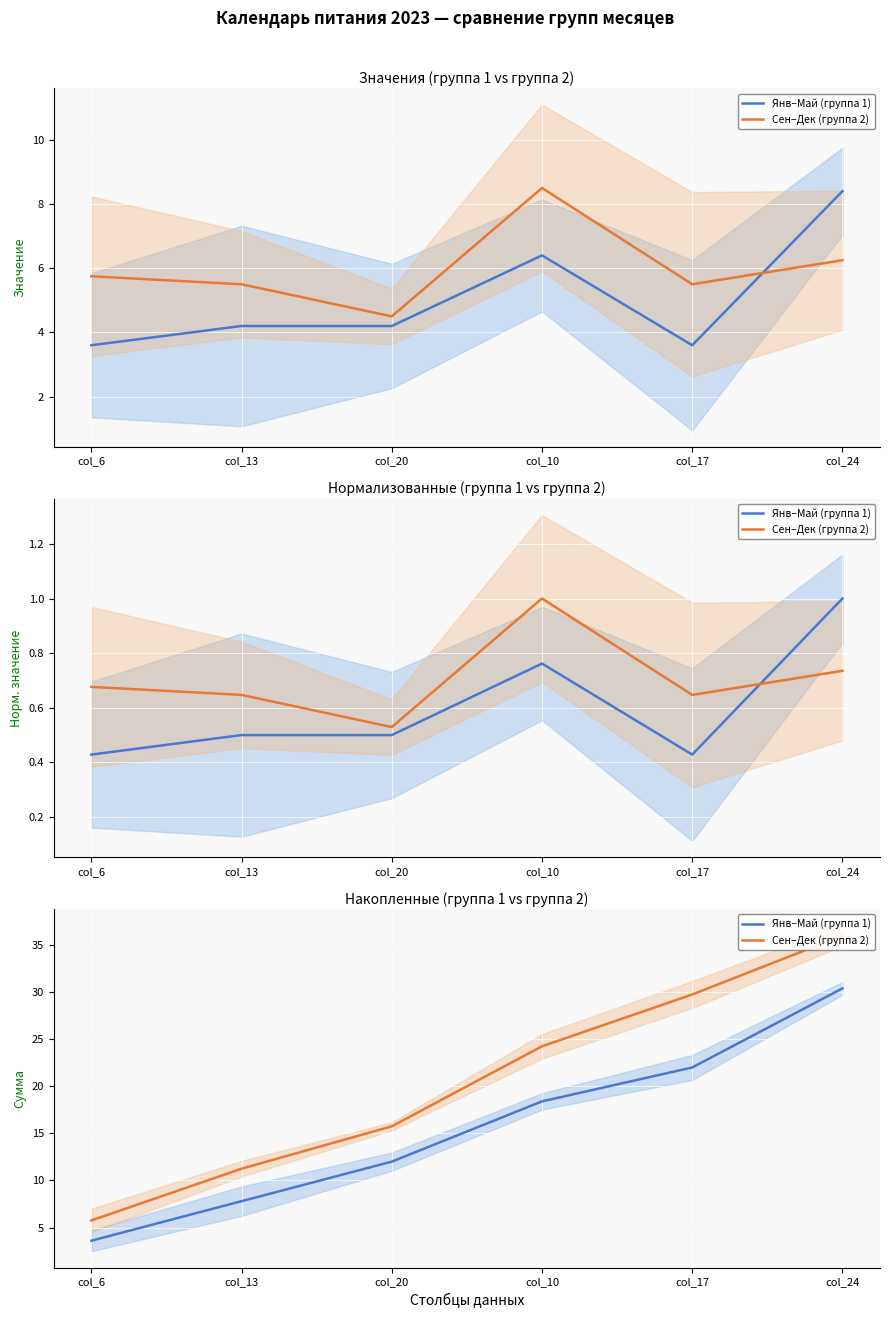

What is the difference between the highest and lowest values at col_20?

3.8